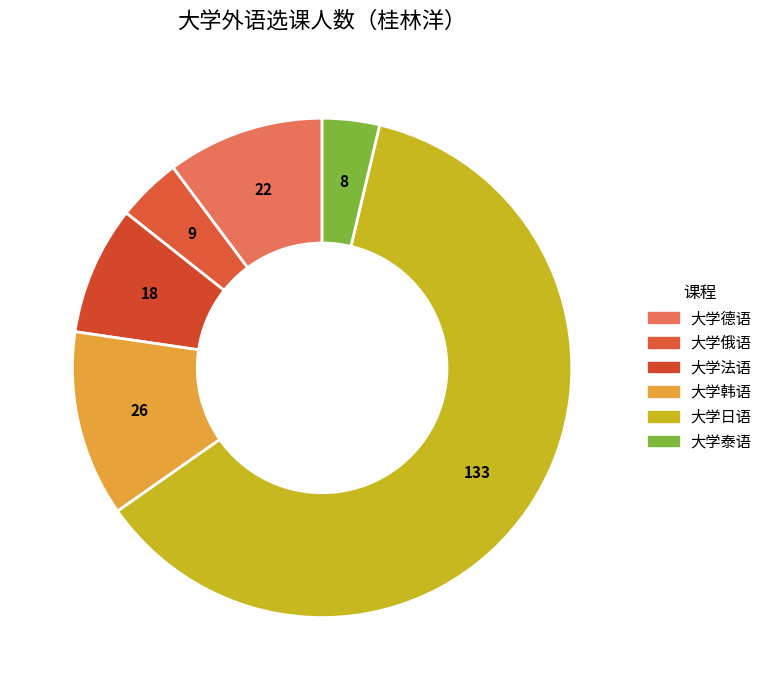

Which category has the biggest portion of the pie?

大学日语